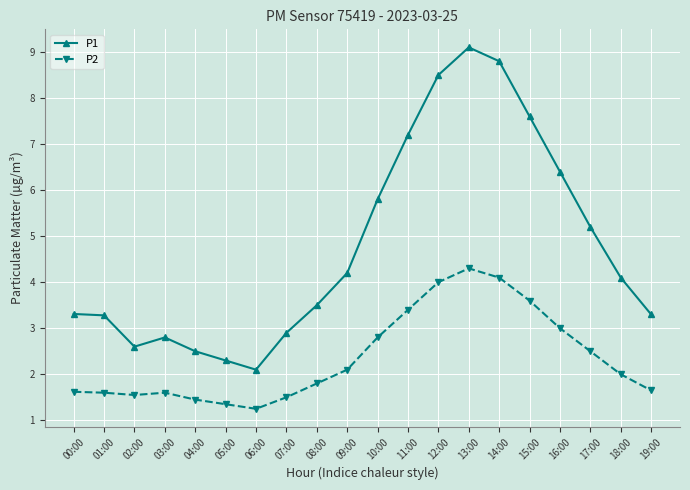

The value of P2 at 10:00 is 1.0. True or false?

False